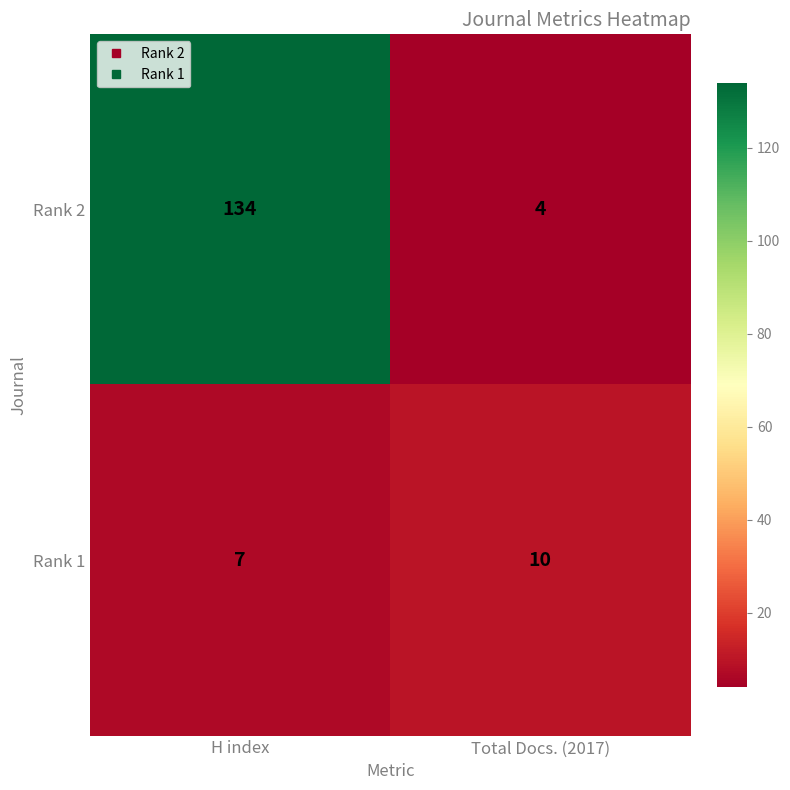

Reading left to right, extract all data points from this chart.

Rank 2: 134	4
Rank 1: 7	10